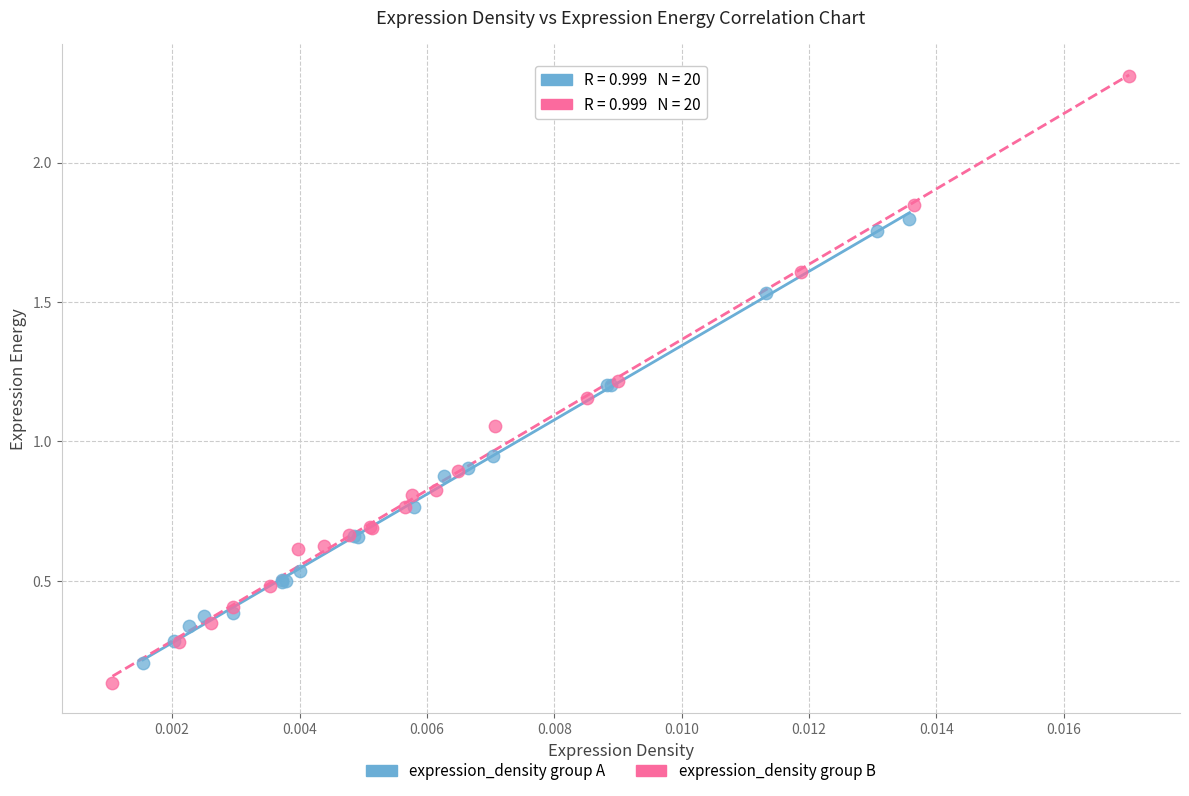

Which series has the widest spread of Y values?

expression_density group B